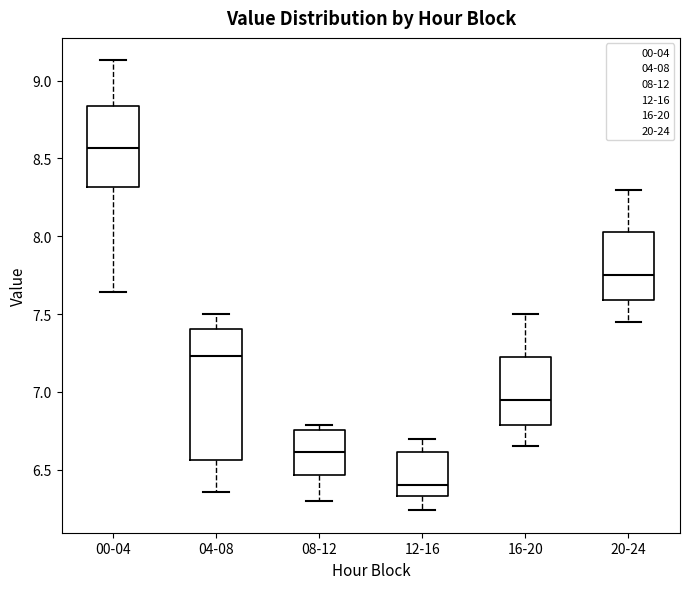

Which box's median line is the highest?

00-04